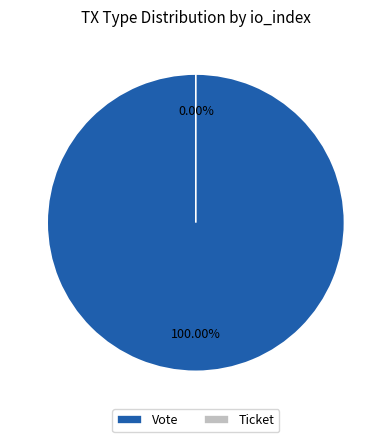

Is there any slice that represents more than half of the pie?

Yes